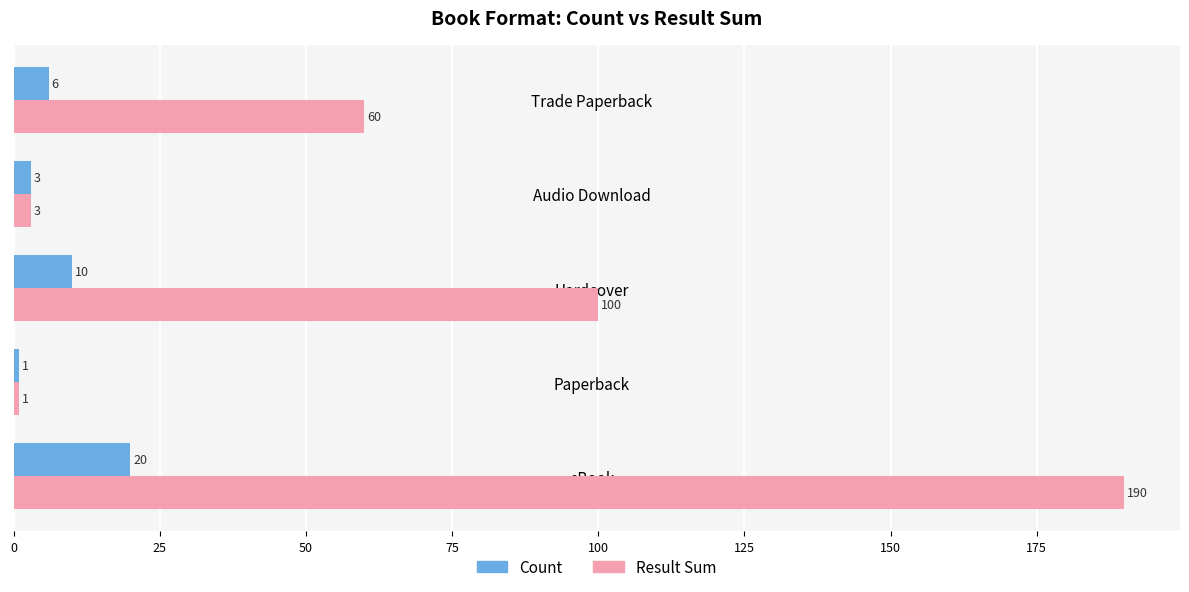

What is the total value across all series at eBook?

210